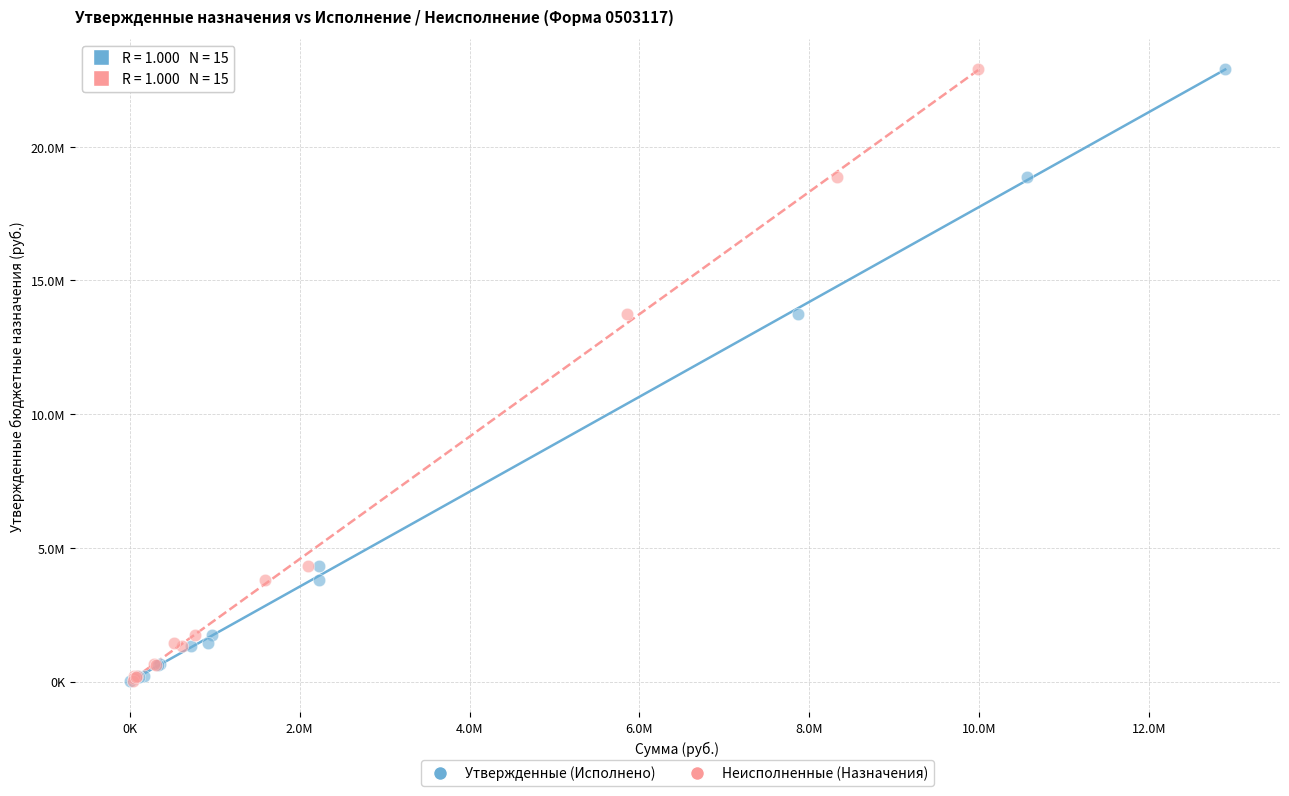

What are all the series names shown in the legend?

Утвержденные (Исполнено), Неисполненные (Назначения)